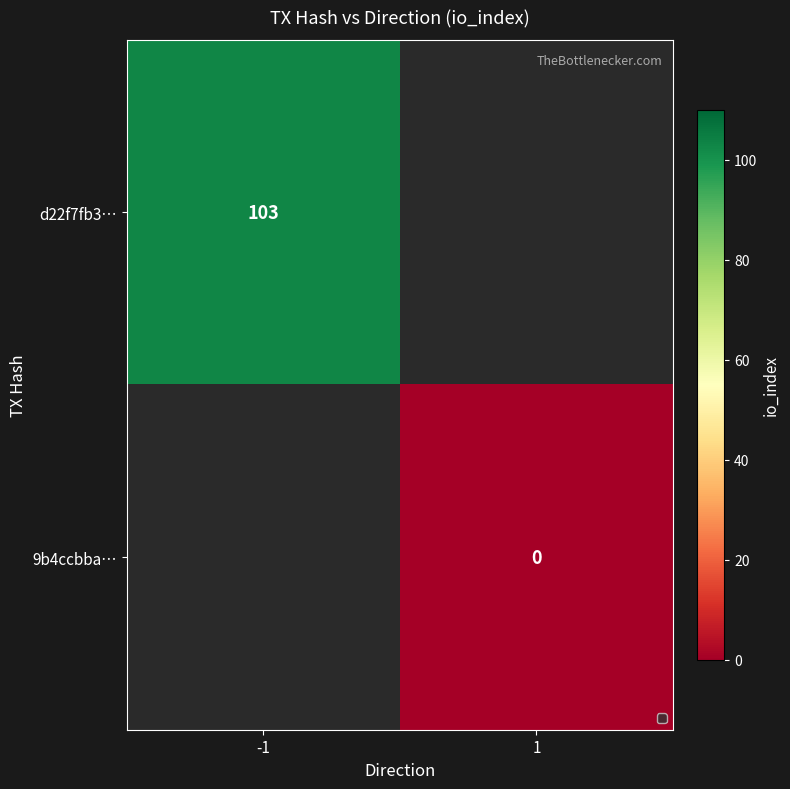

The d22f7fb3… series shows 158.6 at -1. True or false?

False